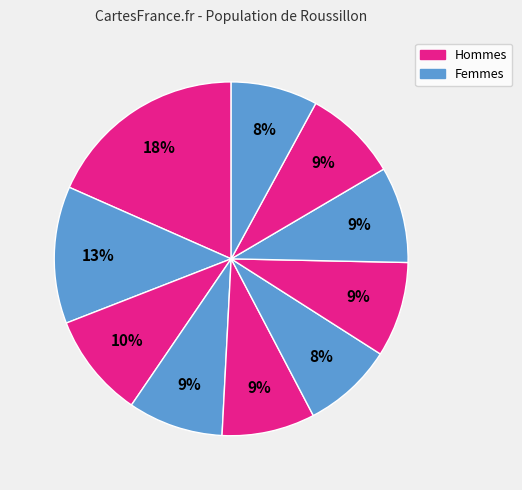

To the nearest percent, what is the average slice percentage?

10%